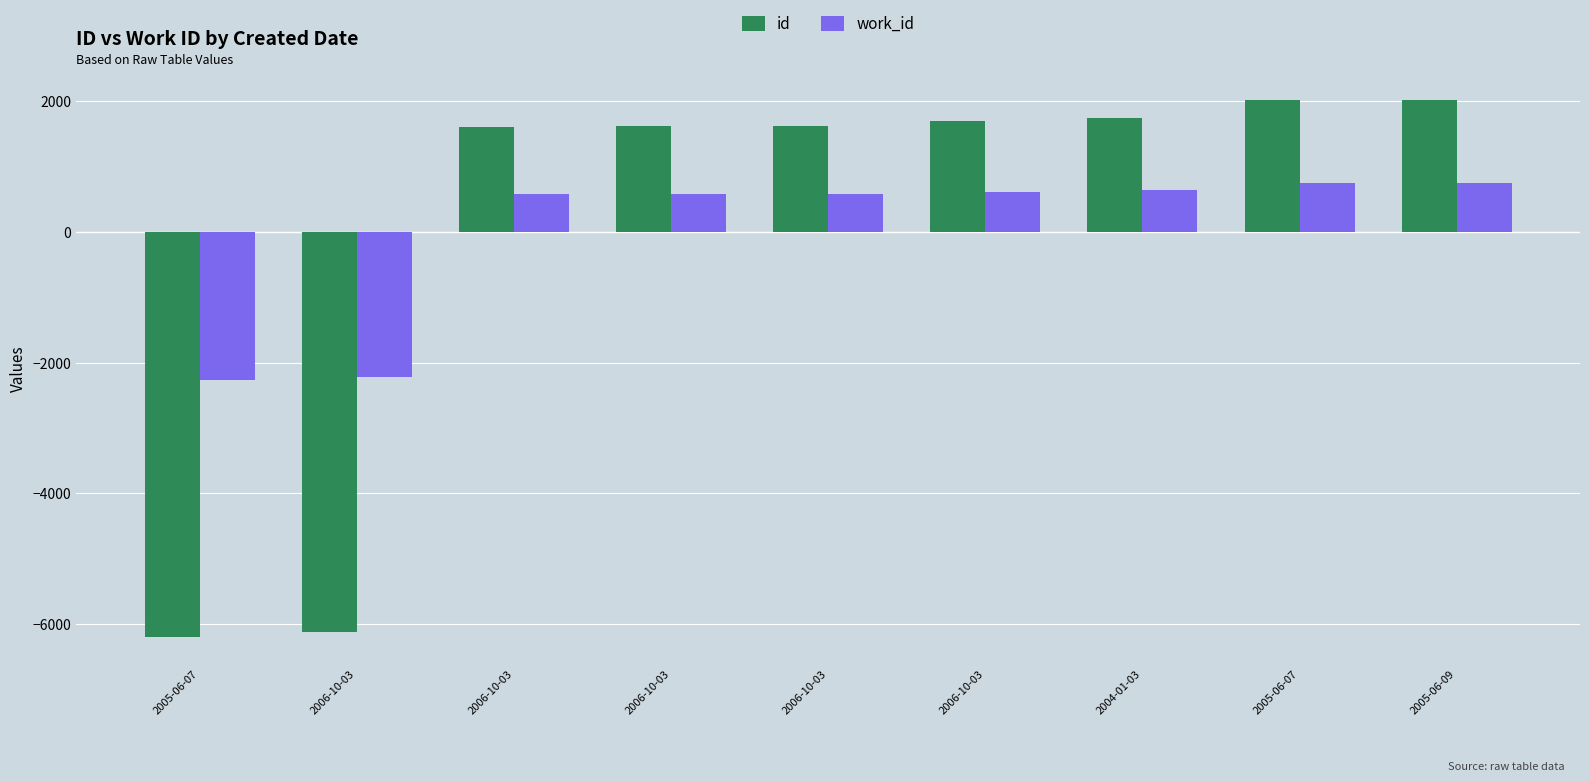

How many positive values does the work_id series have?

7